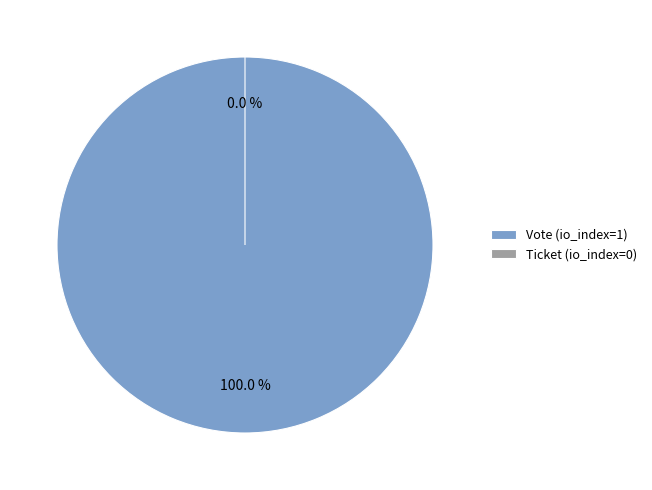

True or false: Ticket (io_index=0) accounts for 0% of the total.

True